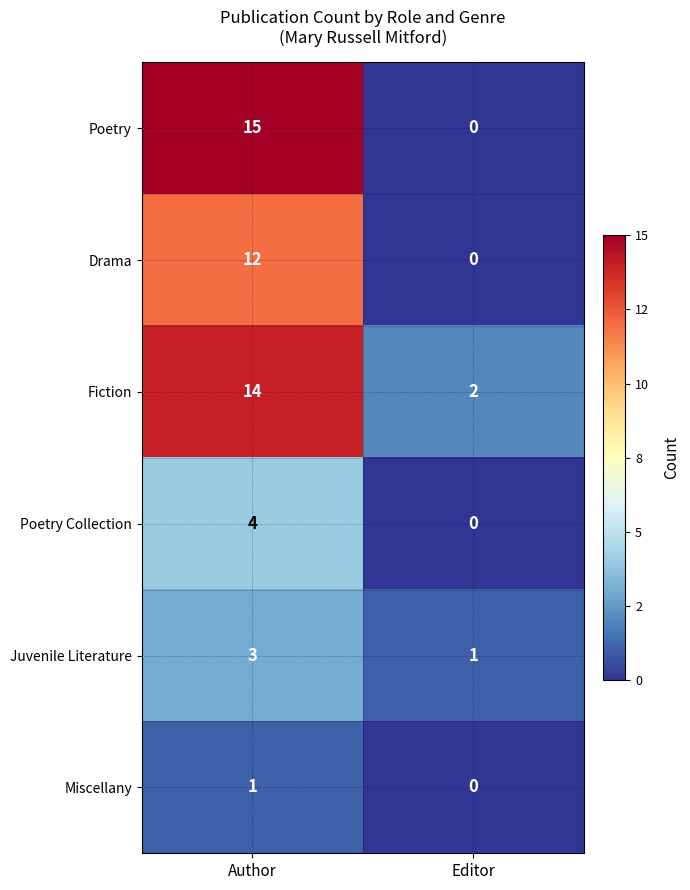

What is the difference between the highest and lowest values at Author?

14